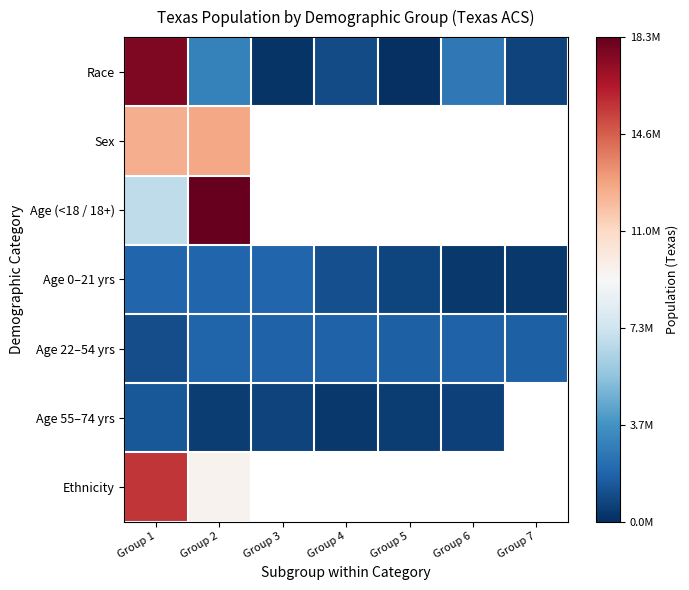

Which has a higher value, Group 4 or Group 2?

Group 2